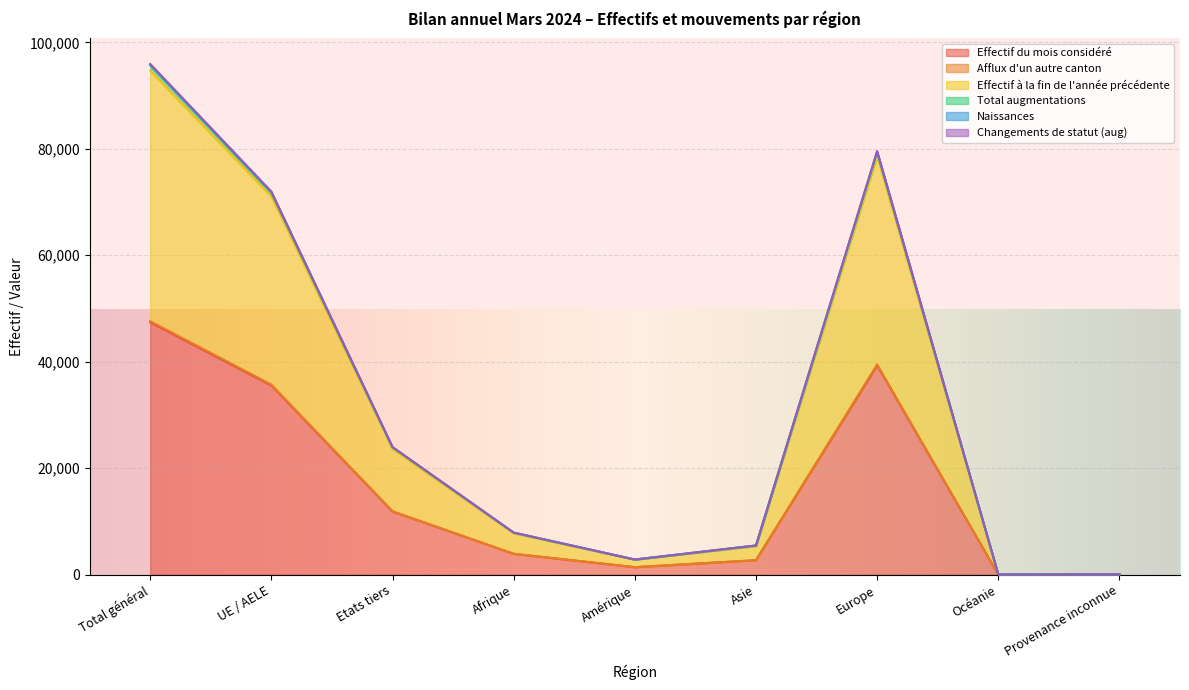

Reading right to left, what are all the values shown in this chart?

Effectif du mois considéré: 31	22	39328	2717	1406	3916	11872	35548	47420
Afflux d'un autre canton: 62	44	78593	5368	2816	7783	23621	71045	94666
Effectif à la fin de l'année précédente: 62	45	79587	5493	2852	7908	23976	71971	95947
Total augmentations: 62	45	79444	5487	2848	7902	23956	71832	95788
Naissances: 31	22	39502	2727	1414	3925	11911	35710	47621
Changements de statut (aug): 62	45	79345	5473	2845	7890	23916	71744	95660